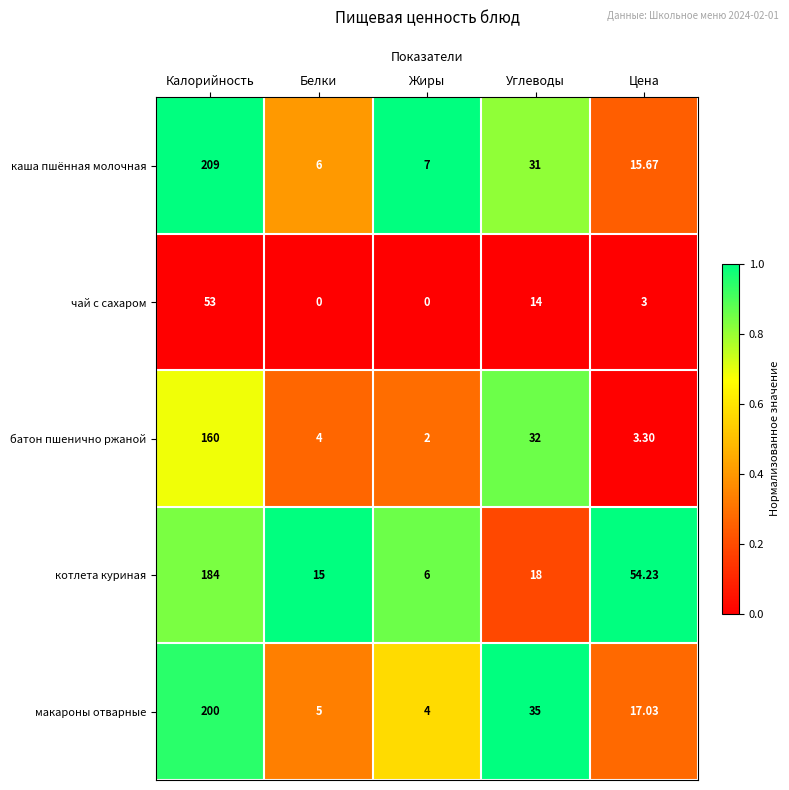

At Белки, list the series in order from largest to smallest.

котлета куриная, каша пшённая молочная, макароны отварные, батон пшенично ржаной, чай с сахаром